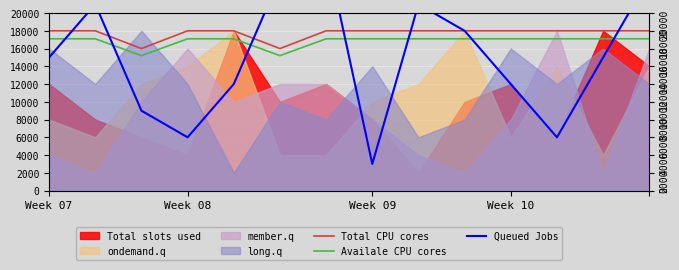

Rank the categories by Availale CPU cores value from highest to lowest.

Week 07, Week 08, Week 10, 4, 6, 7, 8, 9, 10, 11, 12, 13, Week 09, 5